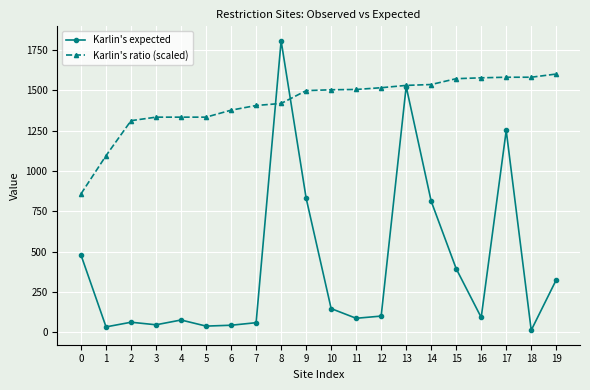

The value of Karlin's expected at 10 is 146.6. True or false?

True